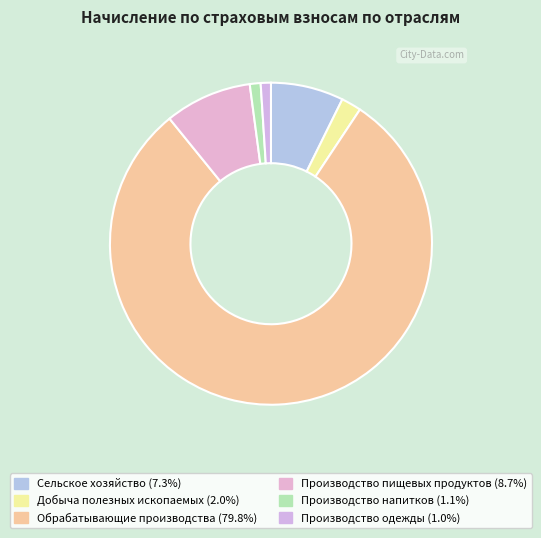

Which slice is the largest?

Обрабатывающие производства